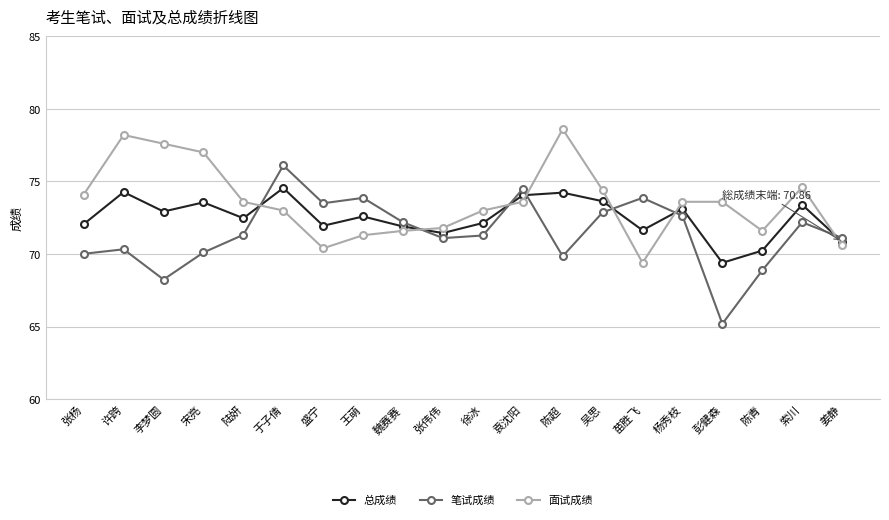

What is the label of the 6th point from the right?

苗胜飞